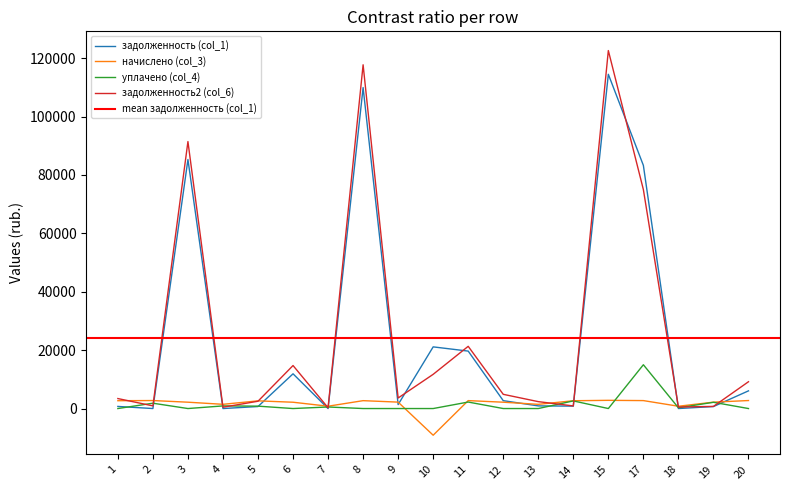

What are all the series names shown in the legend?

задолженность (col_1), начислено (col_3), уплачено (col_4), задолженность2 (col_6)